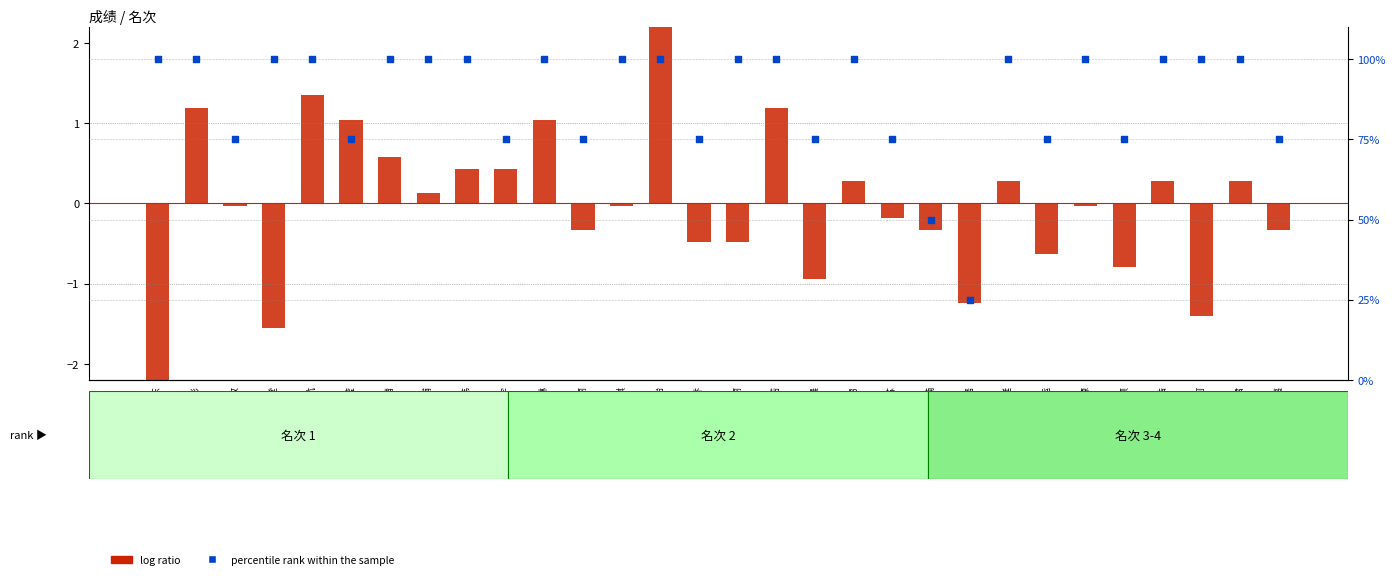

Which series has the largest total across all categories?

percentile rank within the sample